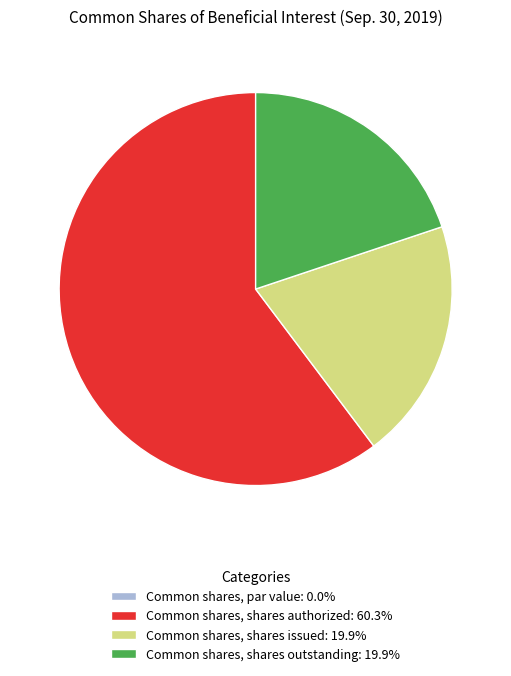

Is there any slice that represents more than half of the pie?

Yes